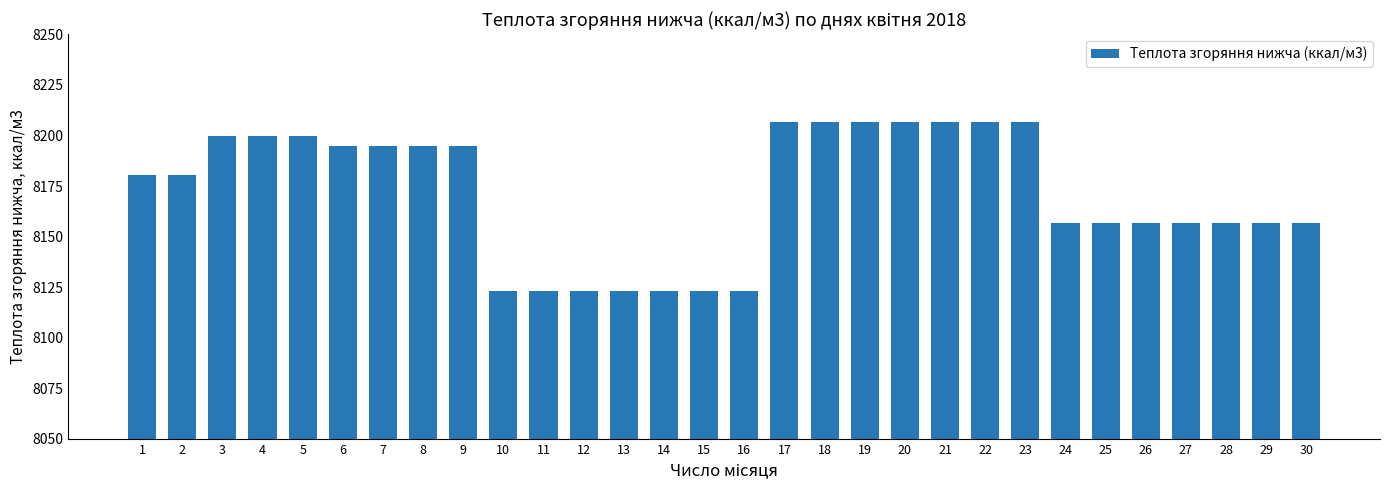

How many categories are shown in the chart?

30